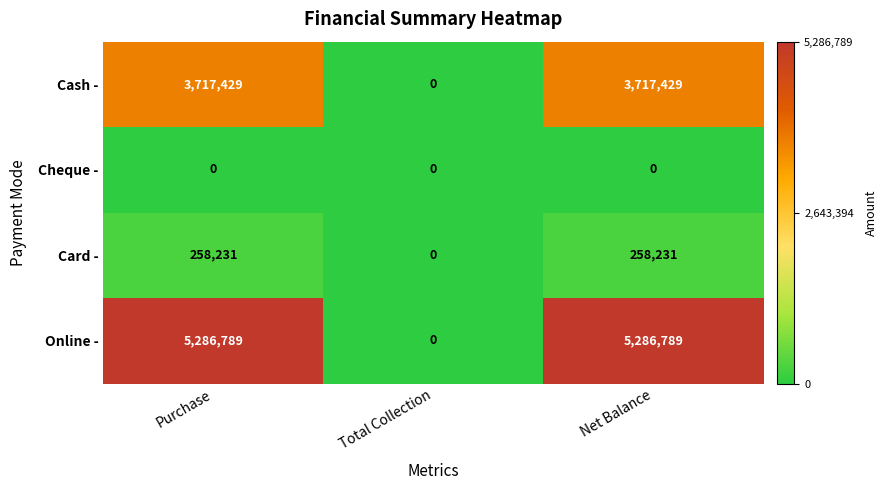

True or false: Cash - has a value of 3717429 at Net Balance.

True